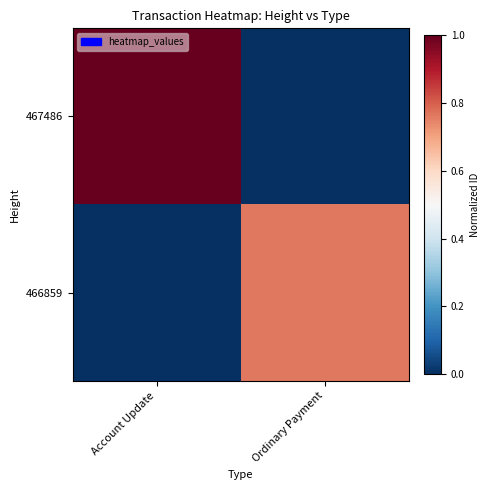

Rank the series by their maximum value, from highest to lowest.

467486, 466859